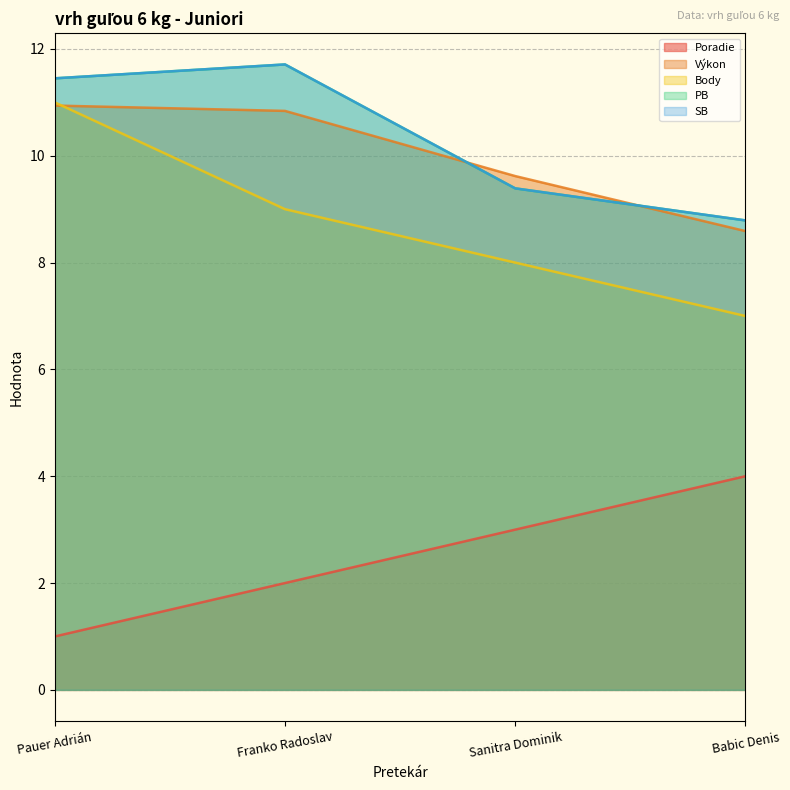

Between Pauer Adrián and Babic Denis, which series saw the biggest shift?

Body